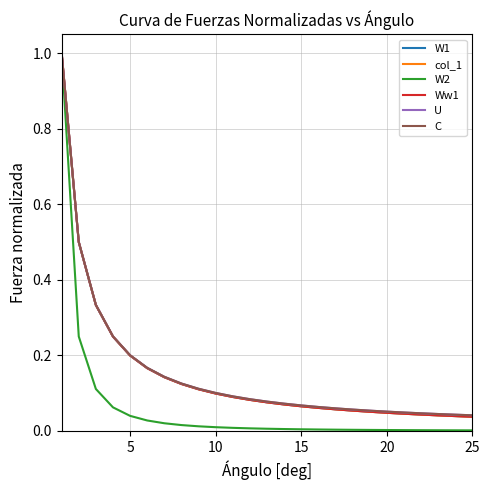

How many lines are shown in the chart?

6